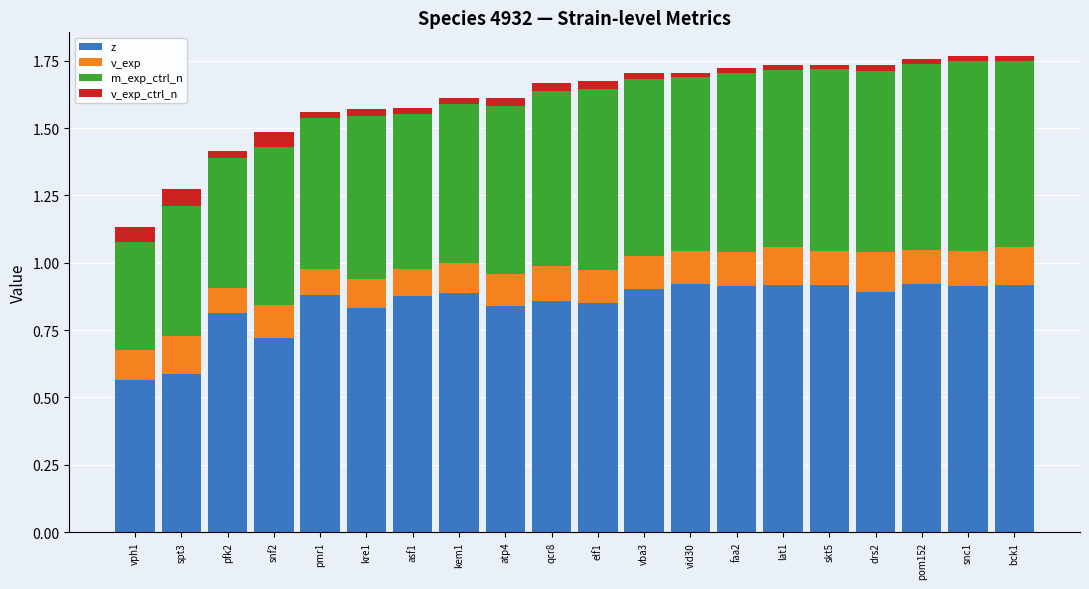

The z series shows 0.2 at elf1. True or false?

False